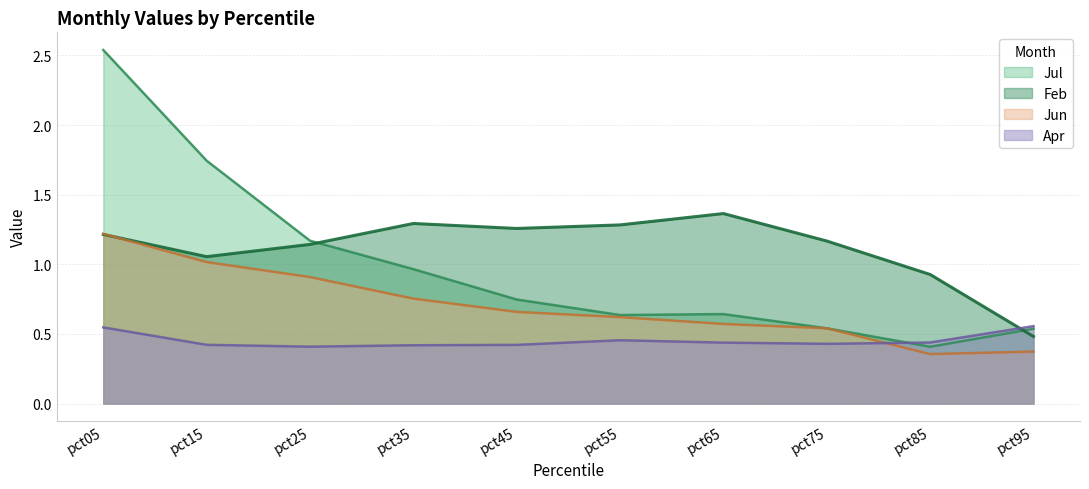

True or false: Feb has more than 2 interior local peaks.

False